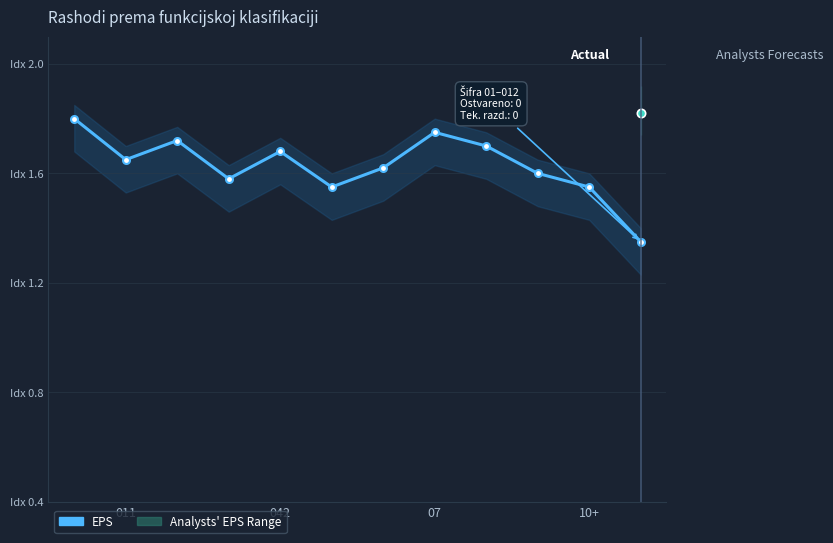

Does the chart display data point markers on the line(s)?

Yes